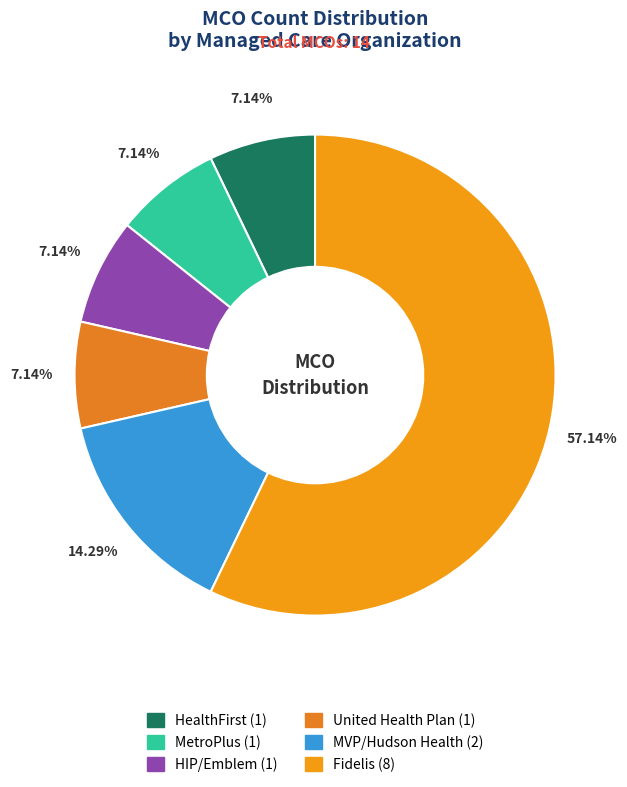

Which category has the biggest portion of the pie?

Fidelis